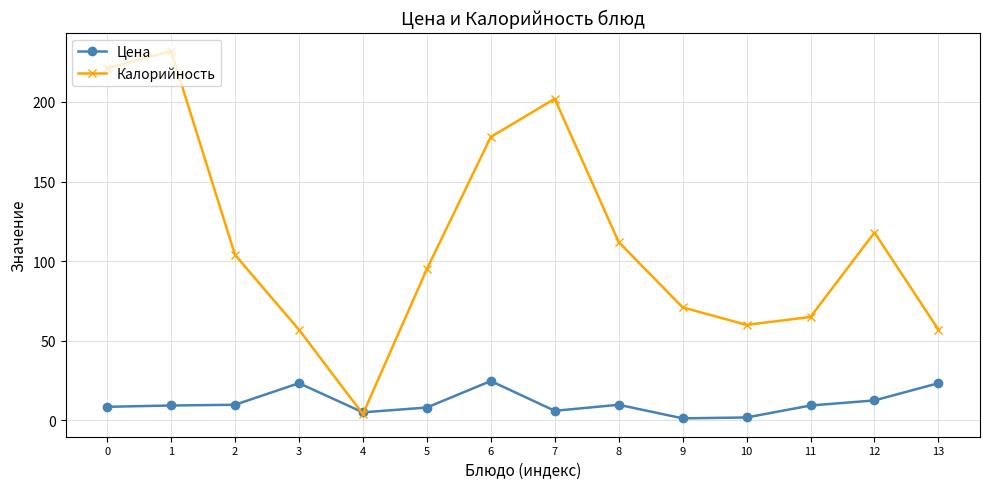

The value of Цена at 7 is 6.1. True or false?

True